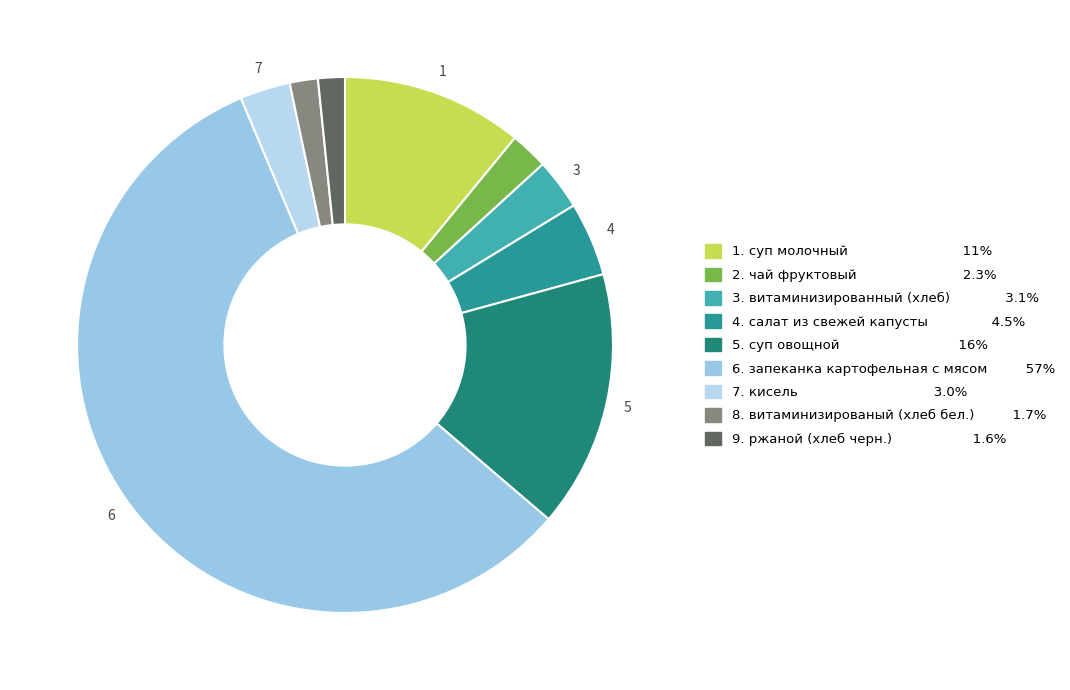

Count the number of slices in the pie.

9